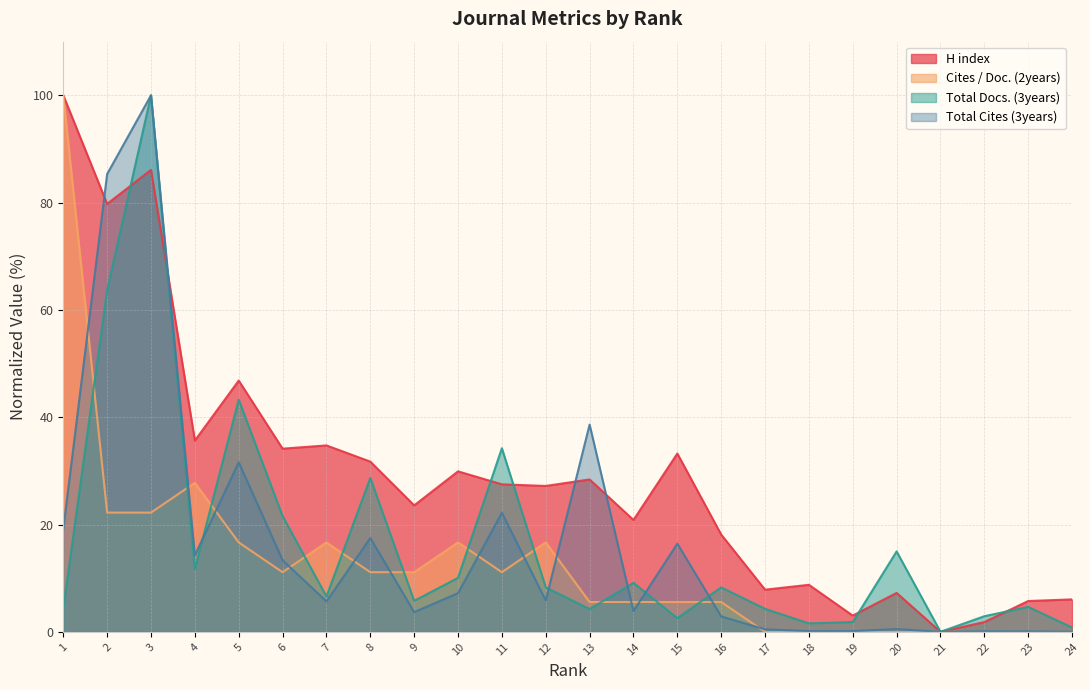

The value of H index at 14 is 4.2. True or false?

False